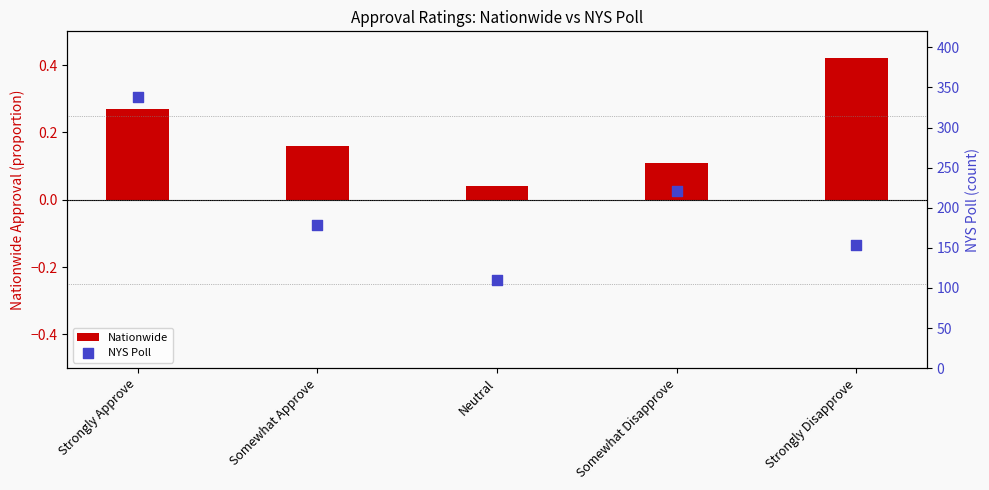

Which series has the largest total across all categories?

NYS Poll